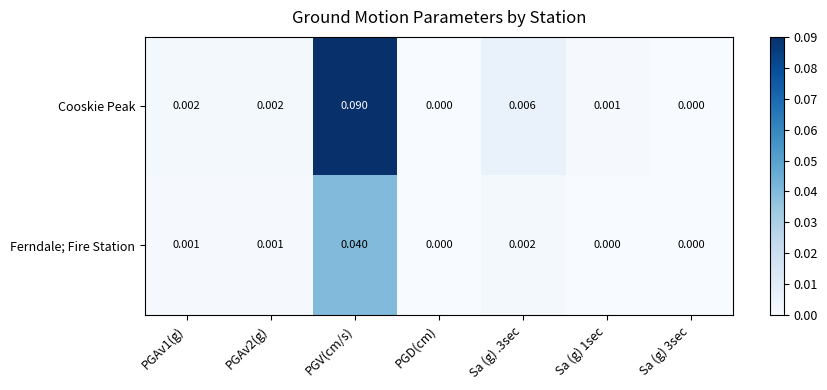

List the series in order of their overall mean, lowest first.

Ferndale; Fire Station, Cooskie Peak